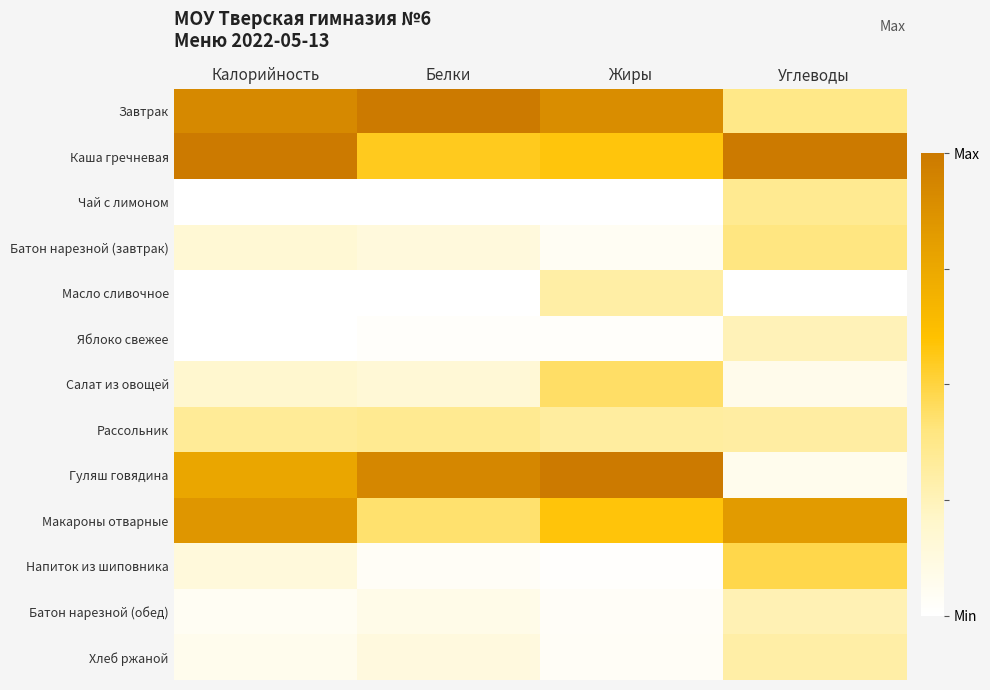

How many series are shown in this chart?

13